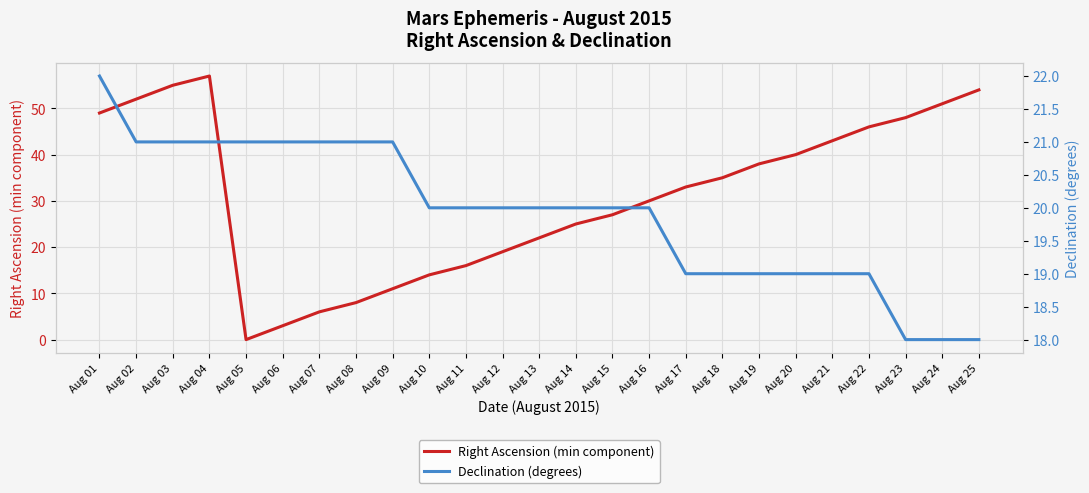

True or false: Declination (degrees) and Right Ascension (min component) cross at least once.

True